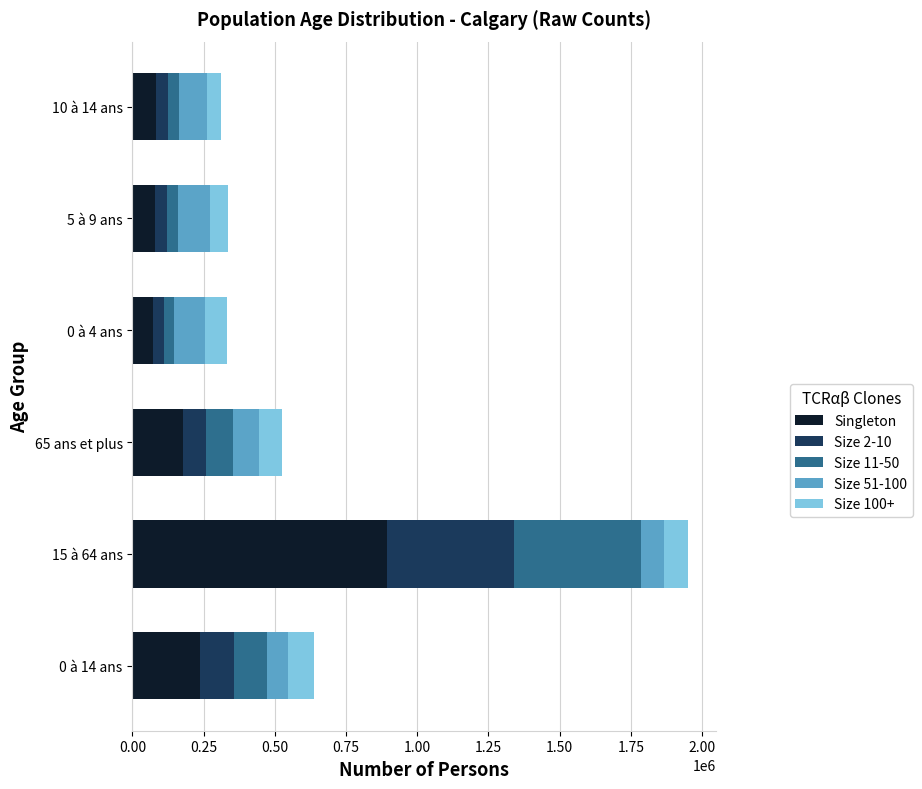

What is the sum of all Singleton values?

1542635